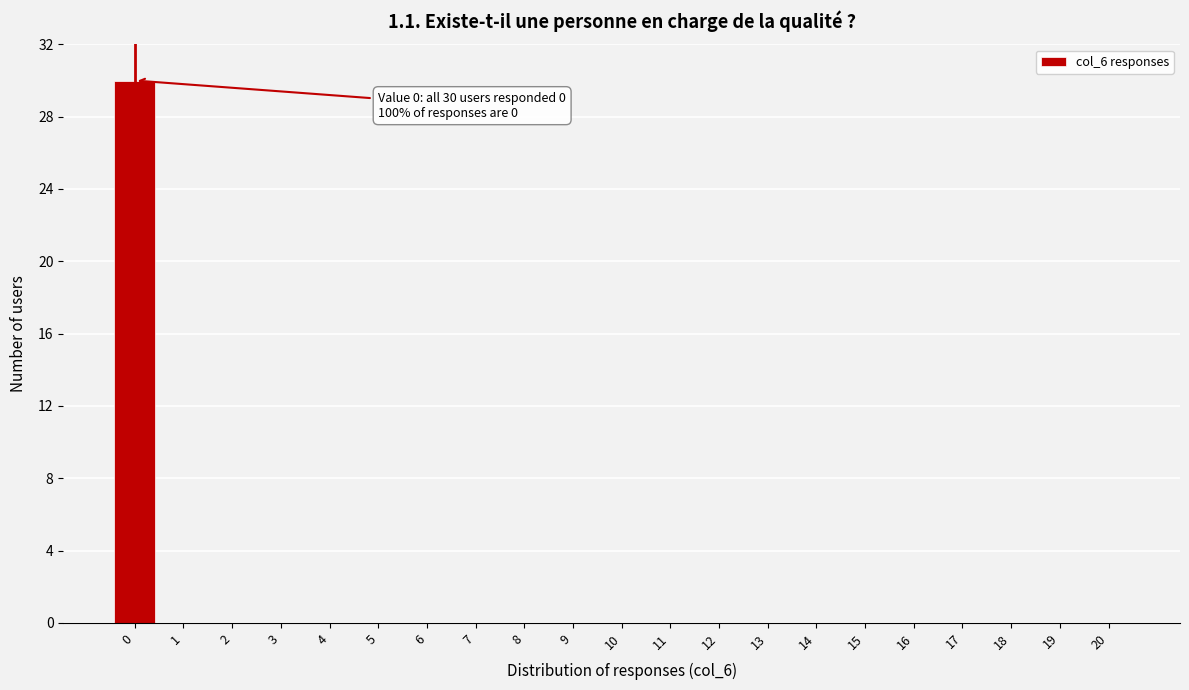

Which range on the x-axis has the tallest bar?

-0.5 to 0.5